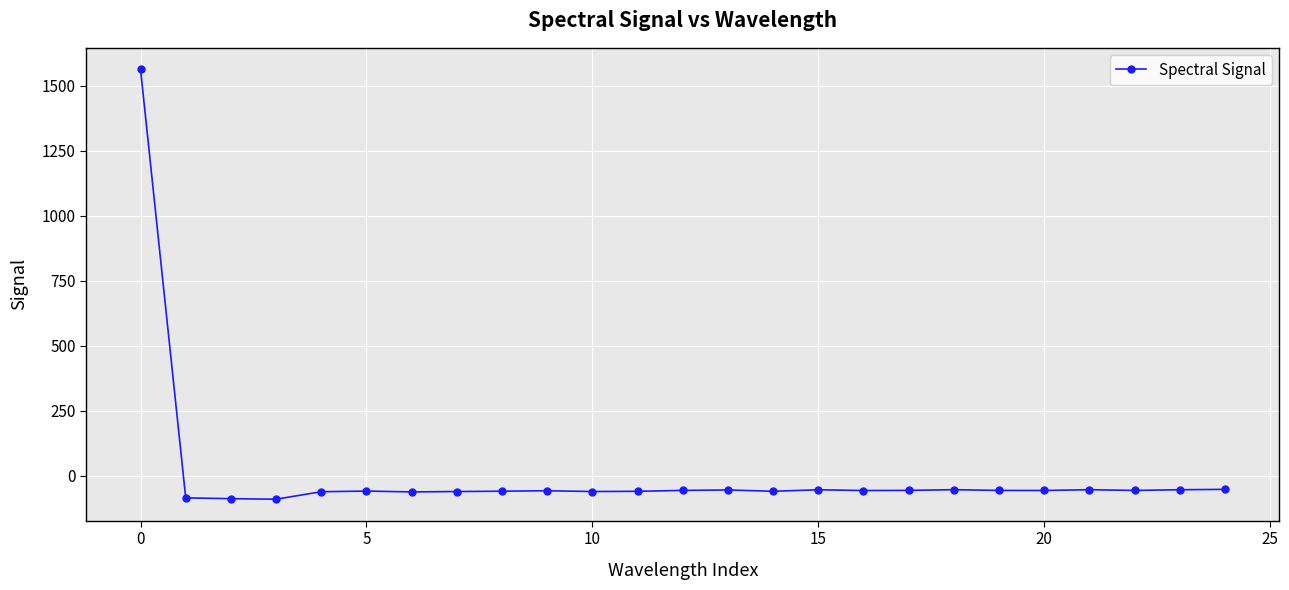

What is the sum of all values?

87.1